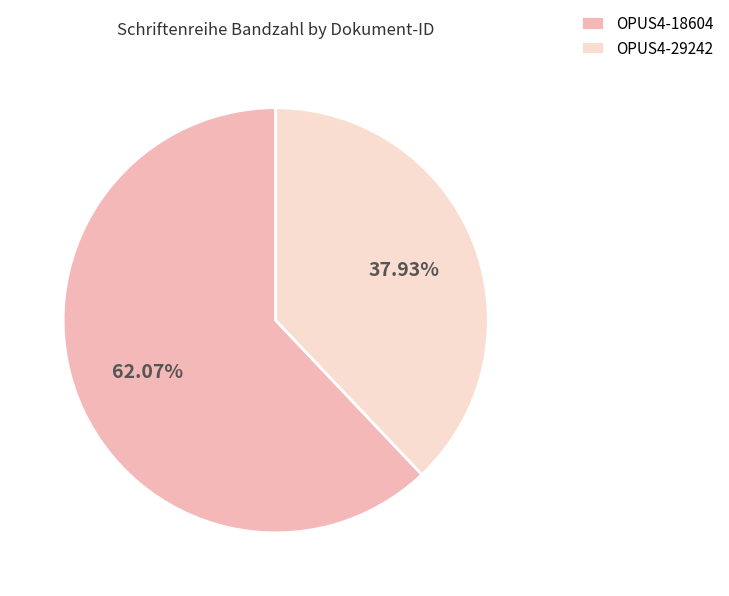

What percentage do OPUS4-18604 and OPUS4-29242 together represent?

100.0%